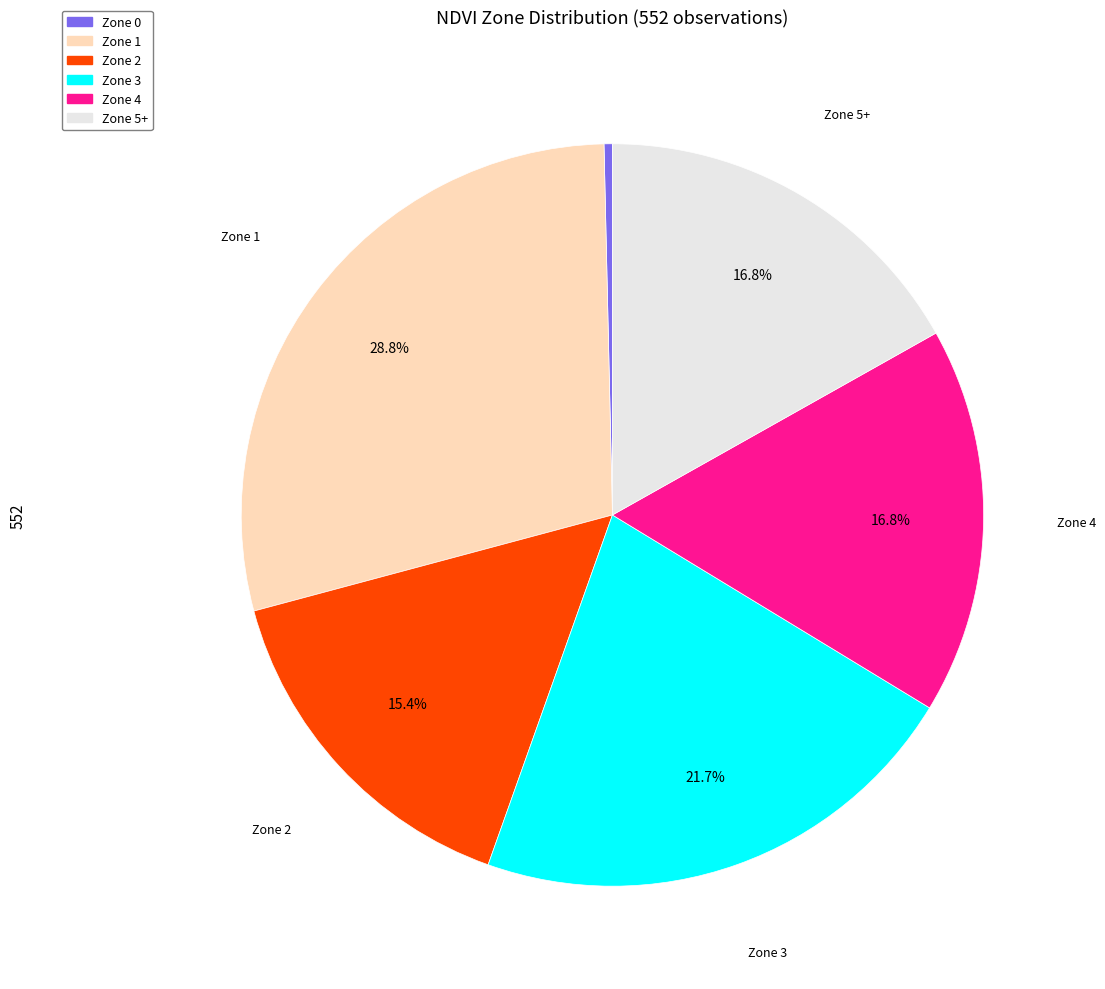

Does Zone 0 account for over 50% of the chart?

No